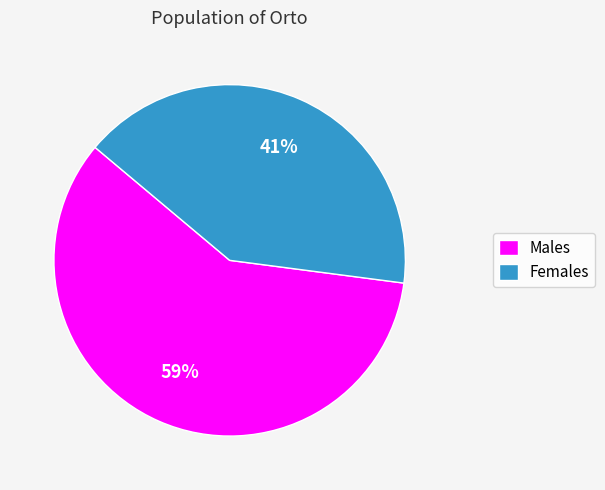

To the nearest percent, what is the difference between the largest and smallest slice percentages?

18%